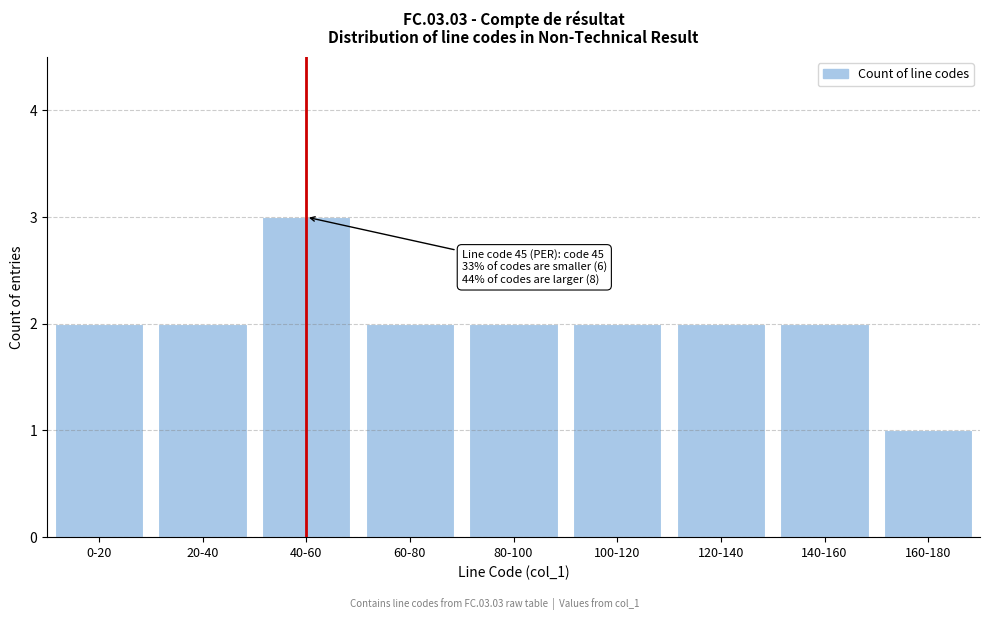

Reading right to left, transcribe all the data shown in this chart.

1	2	2	2	2	2	3	2	2